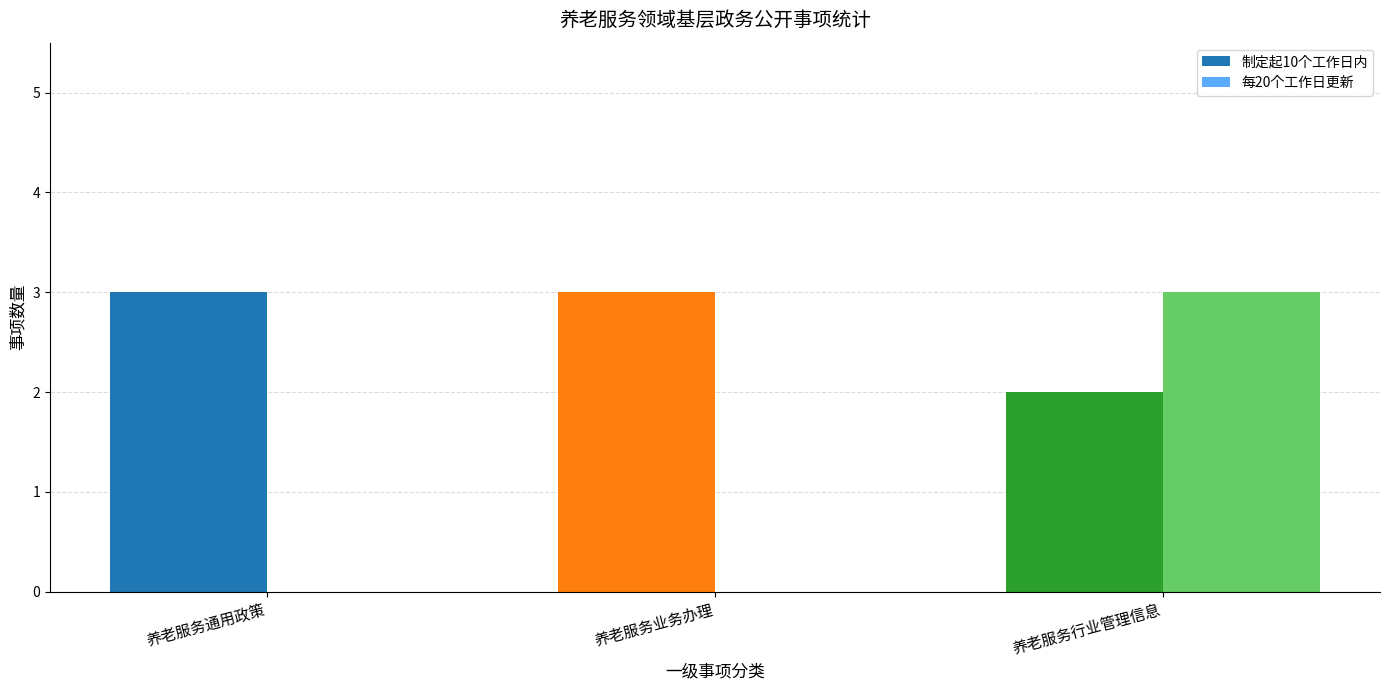

Reading left to right, list all the values displayed in this chart.

制定起10个工作日内: 养老服务通用政策=3	养老服务业务办理=3	养老服务行业管理信息=2
每20个工作日更新: 养老服务通用政策=0	养老服务业务办理=0	养老服务行业管理信息=3